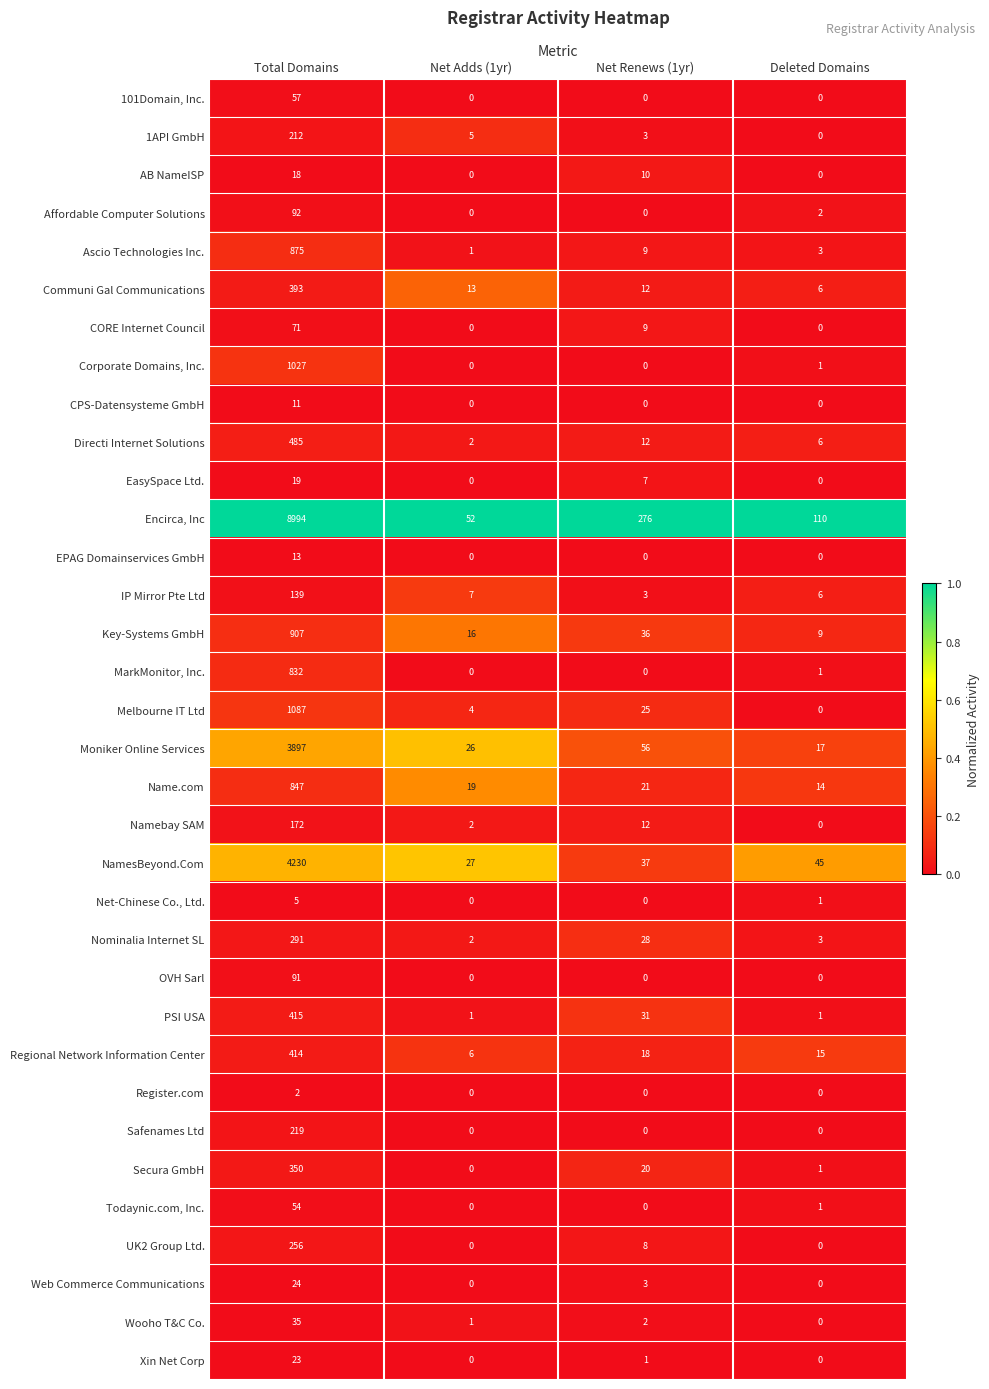

How many distinct data groups are displayed?

34